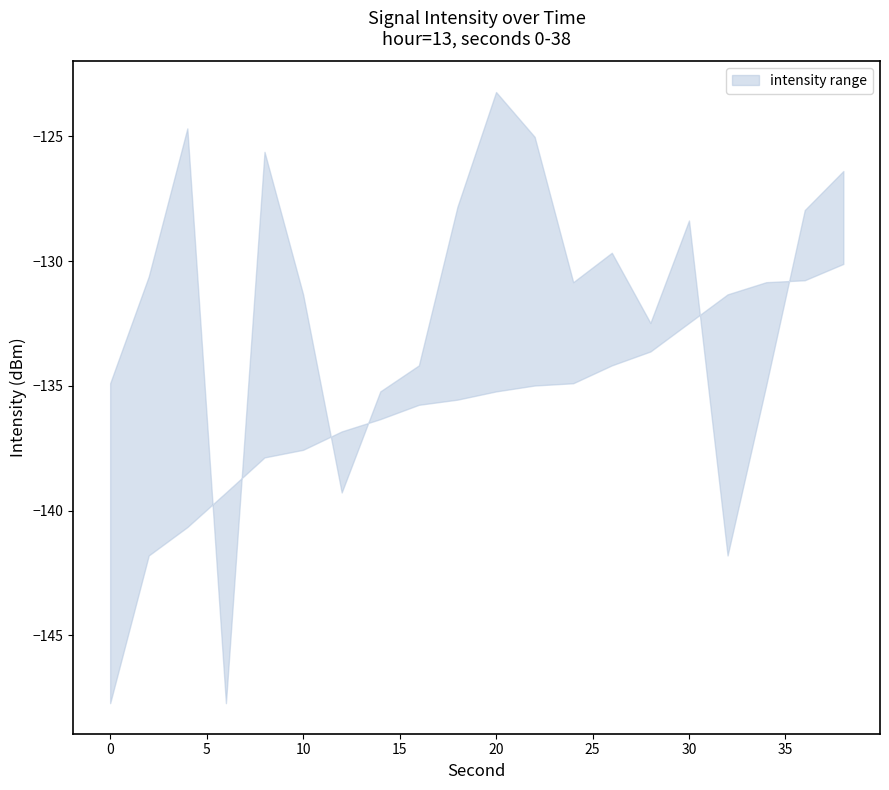

Which category has the highest value in the upper series?

20